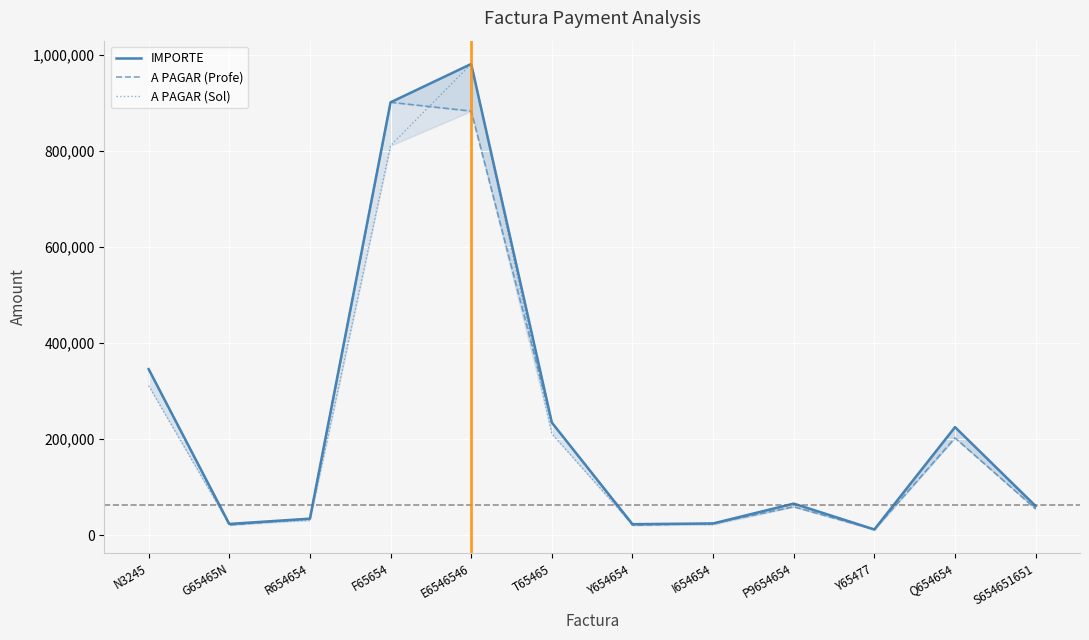

What is the difference between the A PAGAR (Sol) values at S654651651 and F65654?

753123.4